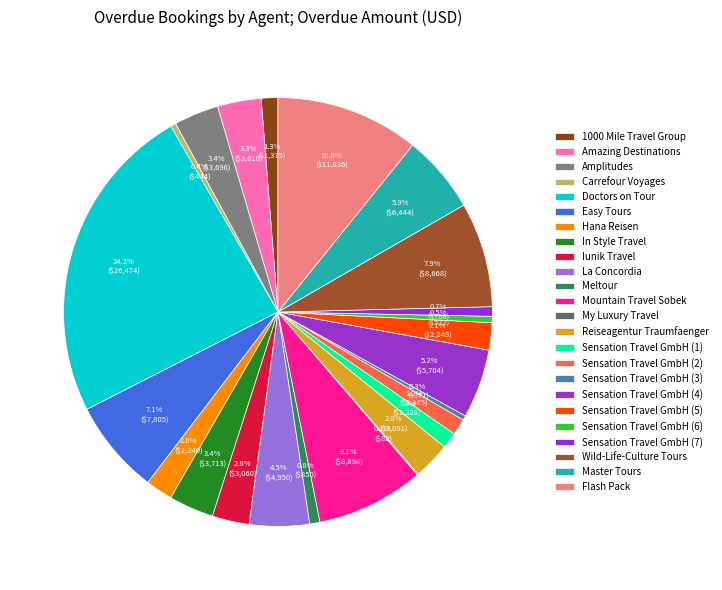

What is the largest slice in the pie chart?

Doctors on Tour